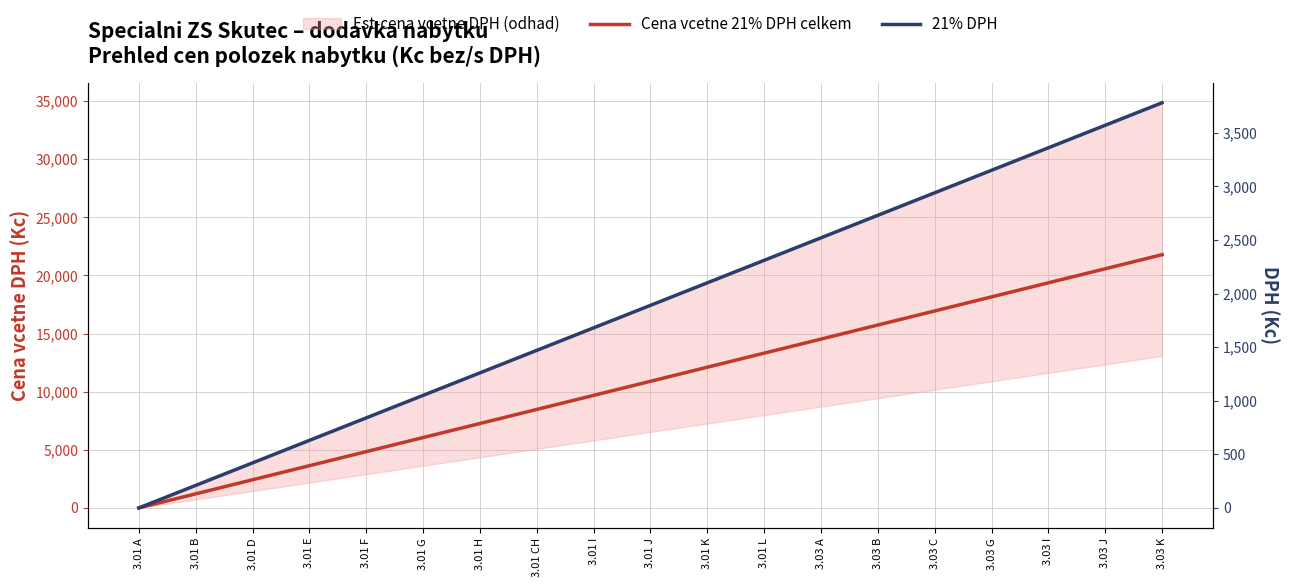

Reading left to right, list all the values displayed in this chart.

Cena vcetne 21% DPH celkem: 0	1210	2420	3630	4840	6050	7260	8470	9680	10890	12100	13310	14520	15730	16940	18150	19360	20570	21780
21% DPH: 0	210	420	630	840	1050	1260	1470	1680	1890	2100	2310	2520	2730	2940	3150	3360	3570	3780